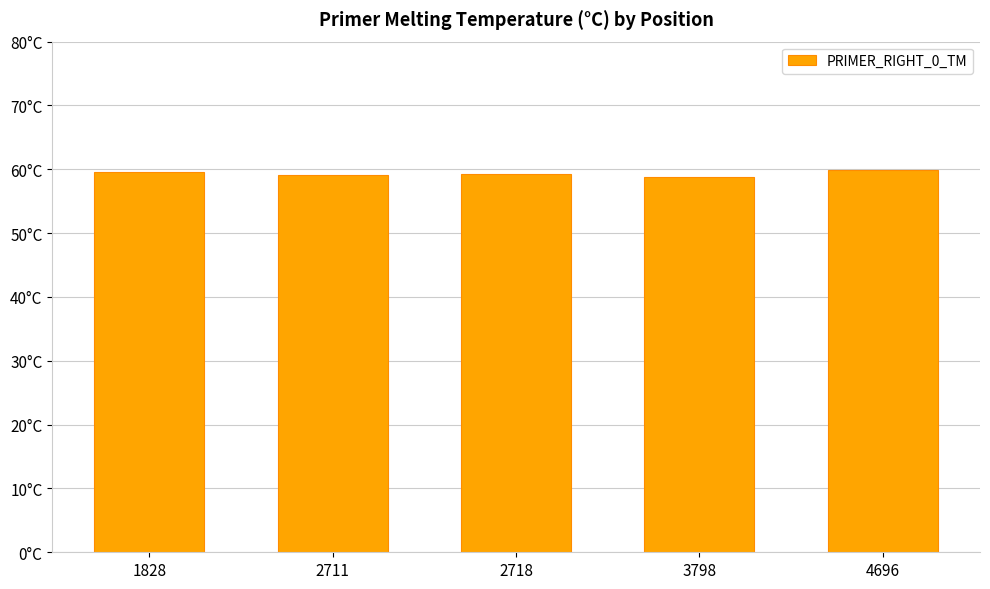

How many values are between 59 and 60?

4